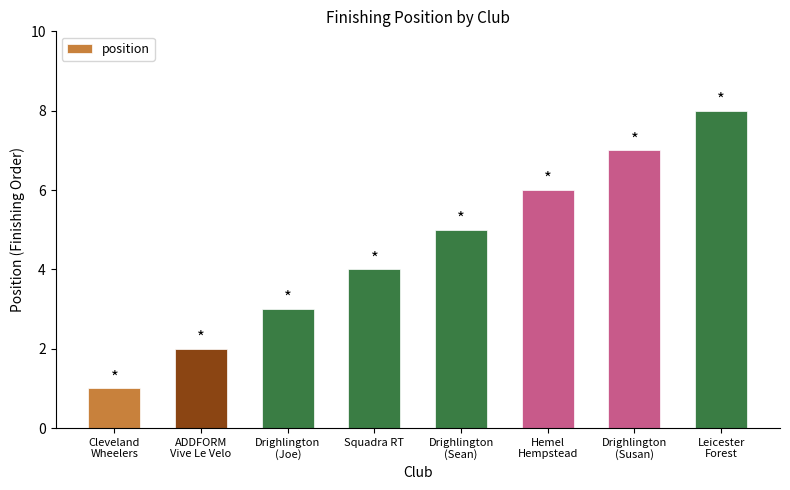

Reading left to right, transcribe all the data shown in this chart.

Cleveland
Wheelers=1	ADDFORM
Vive Le Velo=2	Drighlington
(Joe)=3	Squadra RT=4	Drighlington
(Sean)=5	Hemel
Hempstead=6	Drighlington
(Susan)=7	Leicester
Forest=8